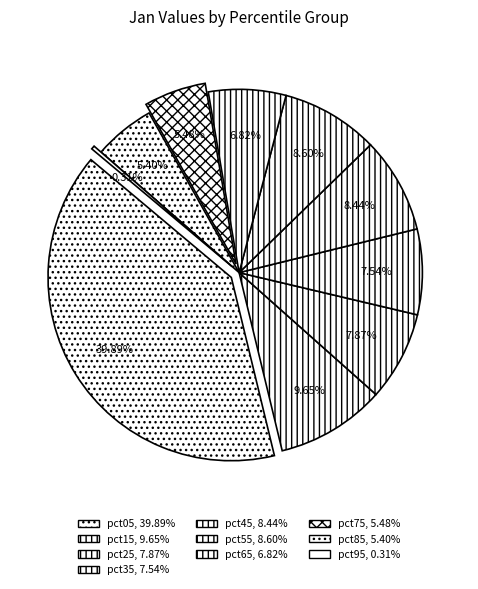

To the nearest percent, what is the average slice percentage?

10%